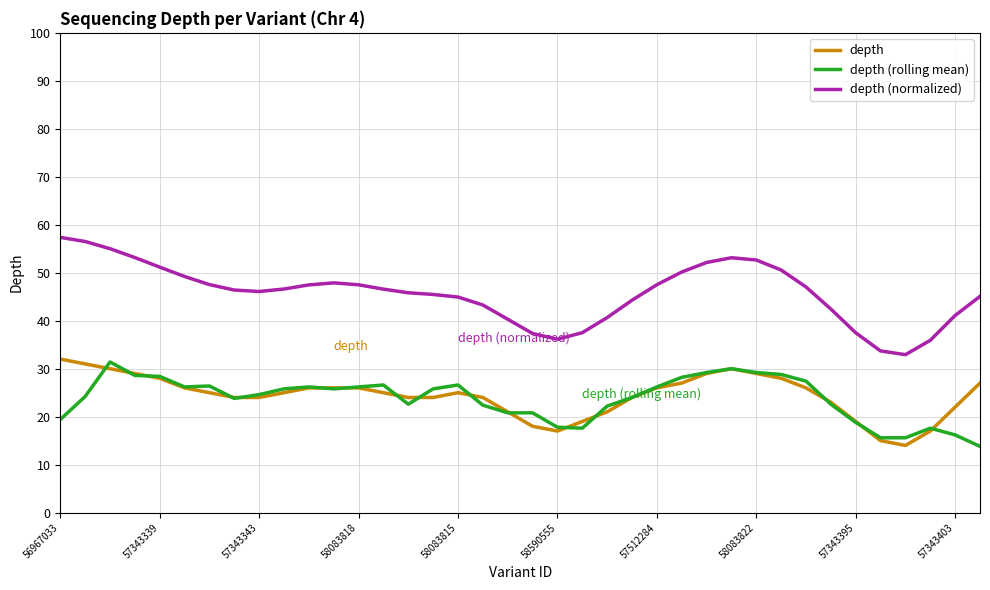

What is the average value of the depth series?

24.4